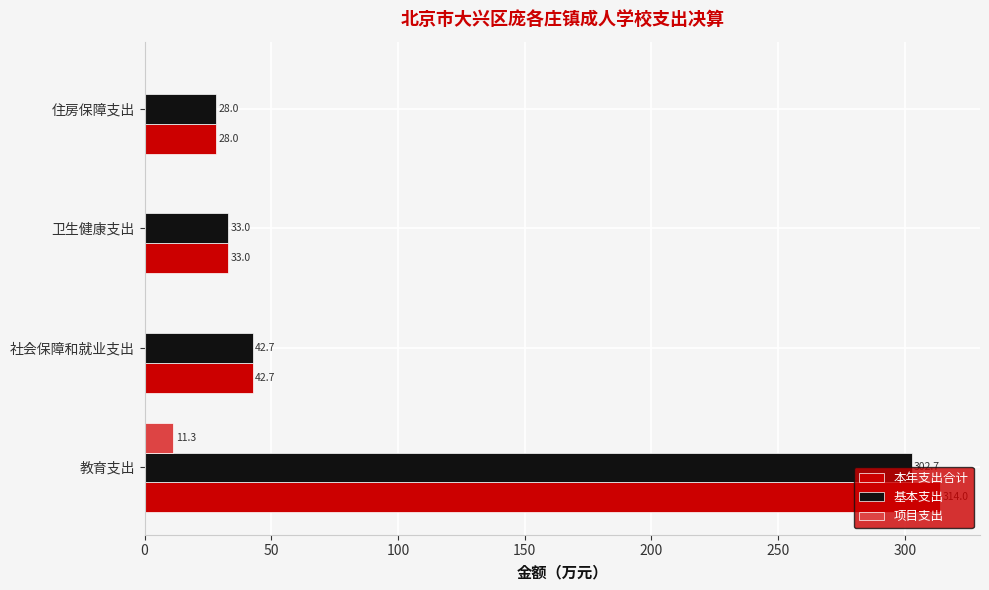

Which series changed the most between 教育支出 and 社会保障和就业支出?

本年支出合计